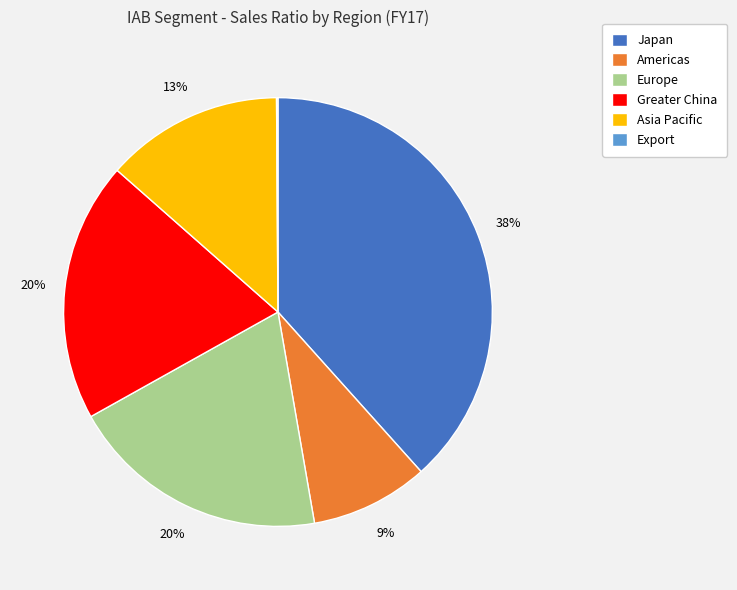

To the nearest percent, what is the combined percentage of Europe and Japan?

58%